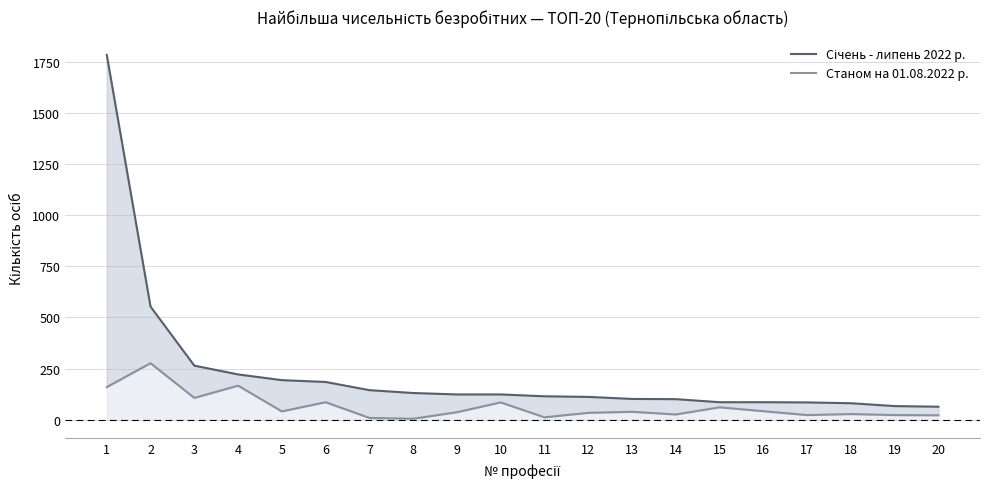

Which category has the lowest value in the Січень - липень 2022 р. series?

20